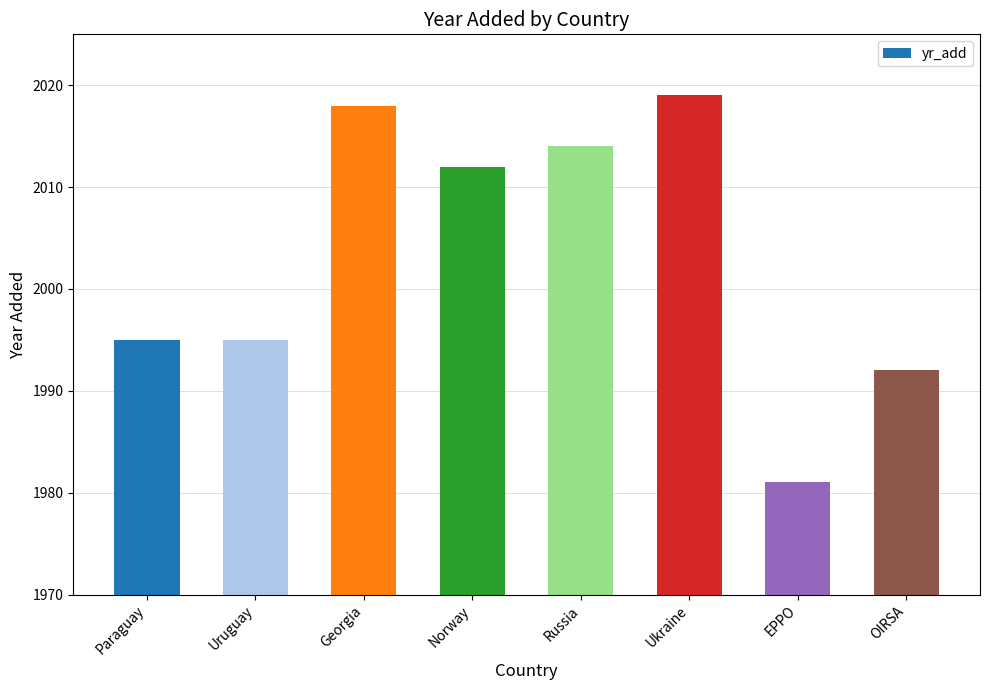

What is the label of the 3rd bar from the left?

Georgia